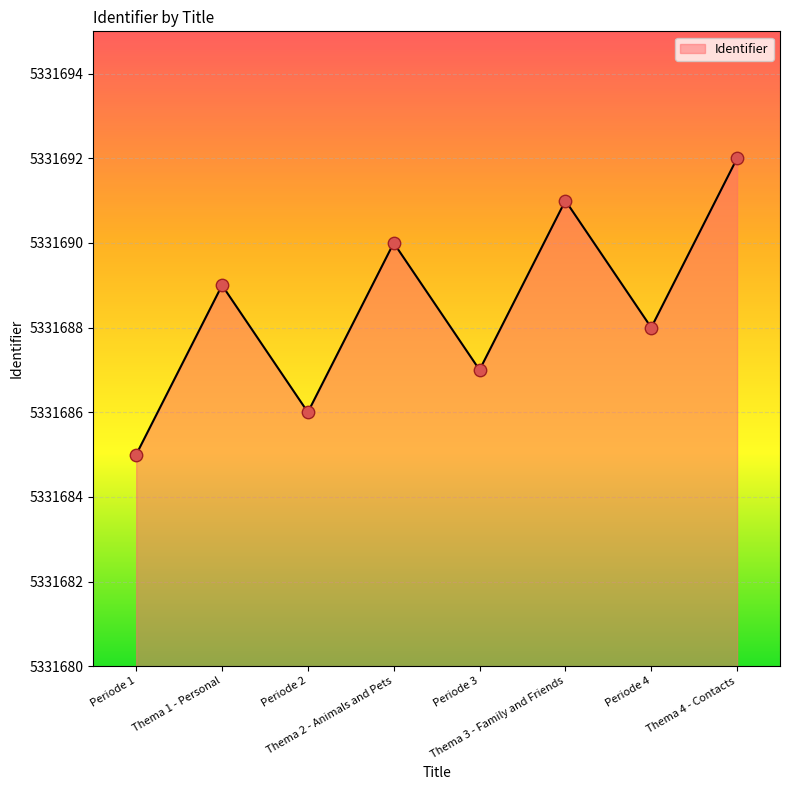

Which has a higher value, Thema 3 - Family and Friends or Thema 2 - Animals and Pets?

Thema 3 - Family and Friends